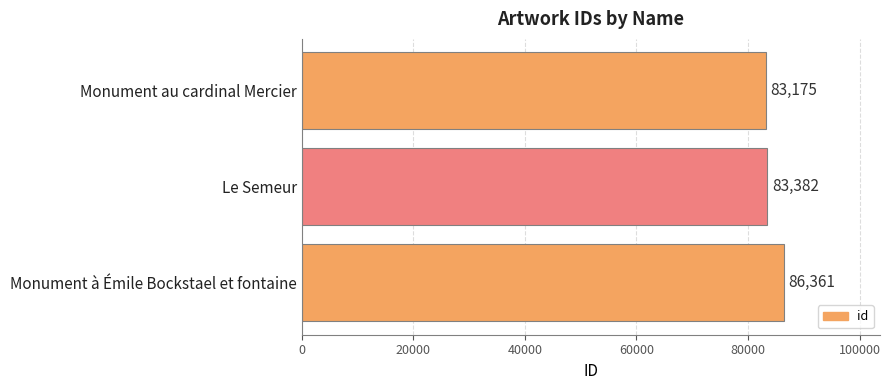

What is the change in value from Monument à Émile Bockstael et fontaine to Monument au cardinal Mercier?

-3186